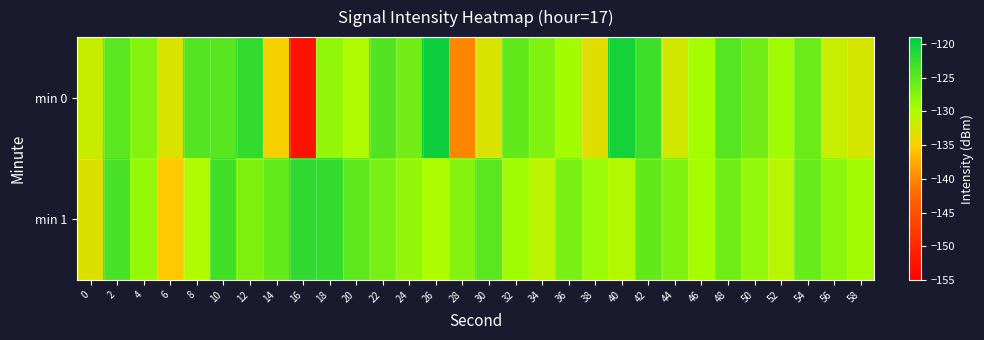

How many series are shown in this chart?

2